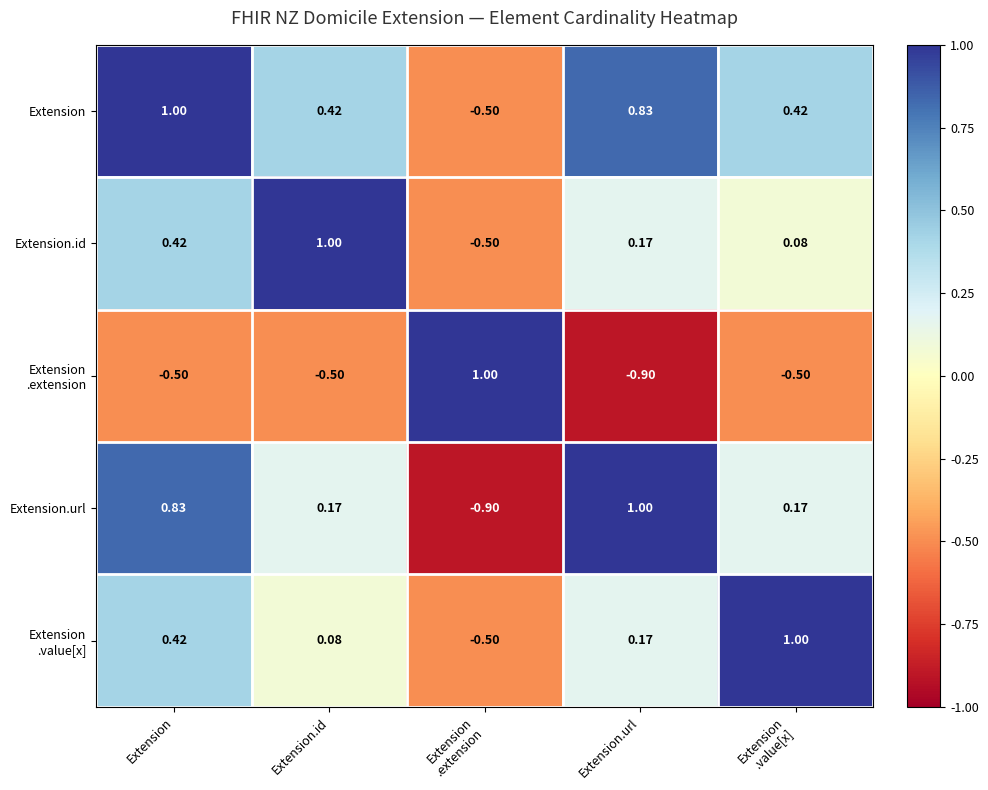

Is the value of Extension.url at Extension.url greater than the value of Extension at Extension.id?

Yes